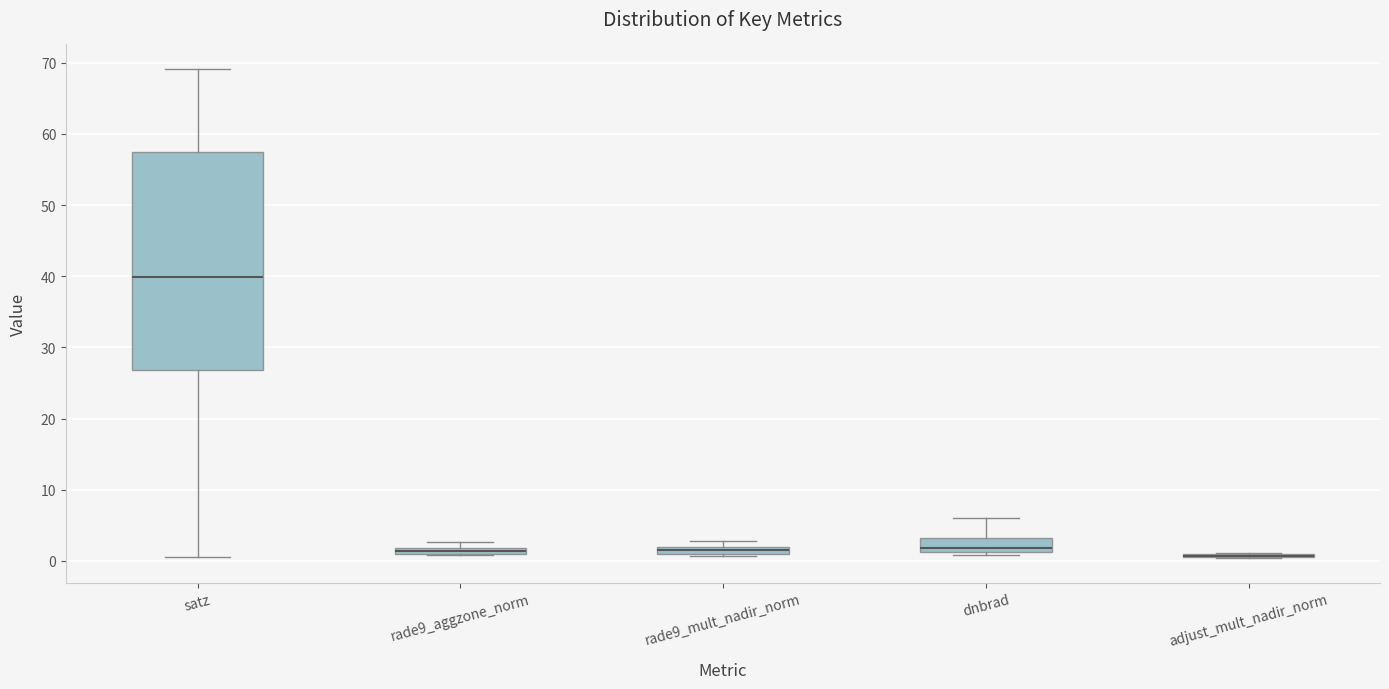

Which box is the tallest, from its lower edge to its upper edge?

satz